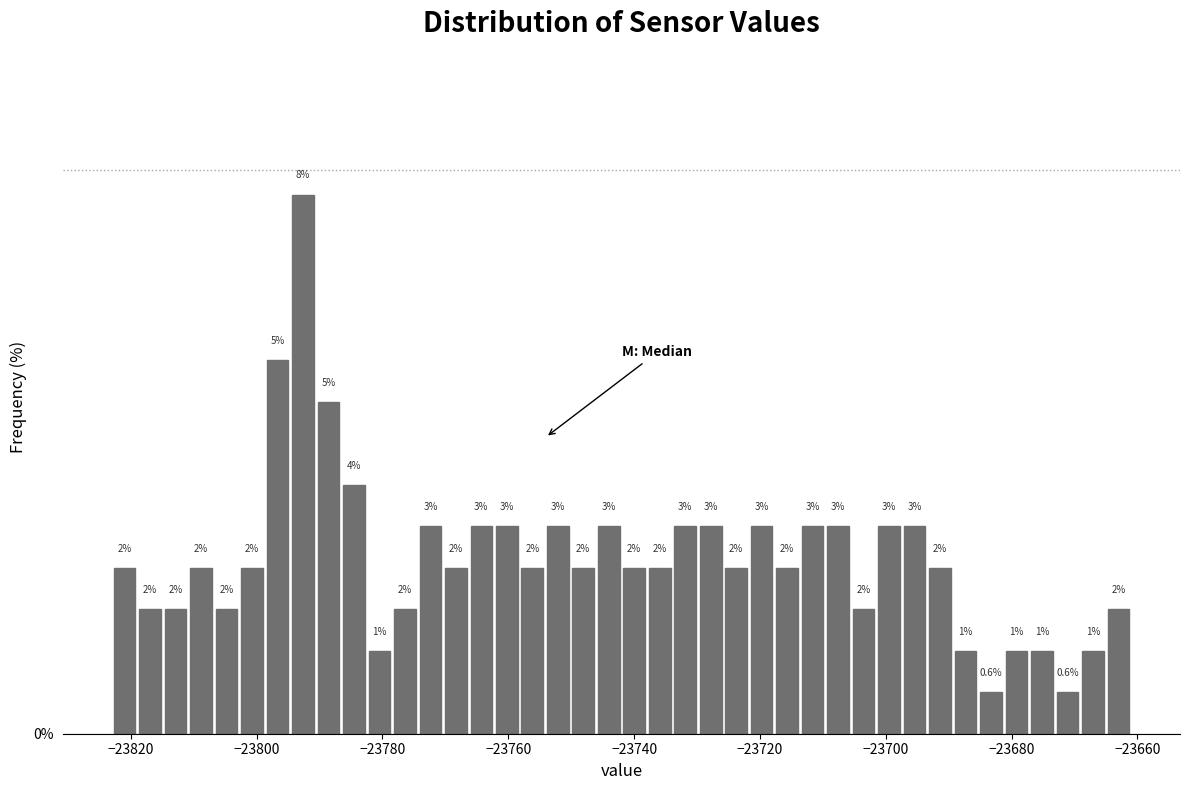

Around what value on the x-axis is the tallest bar? Give the approximate position of its centre, as read against the axis.

-23792